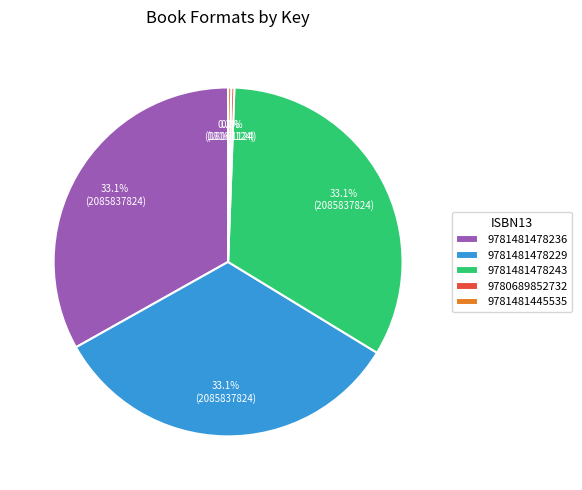

To the nearest percent, what is the difference between the largest and smallest slice percentages?

33%